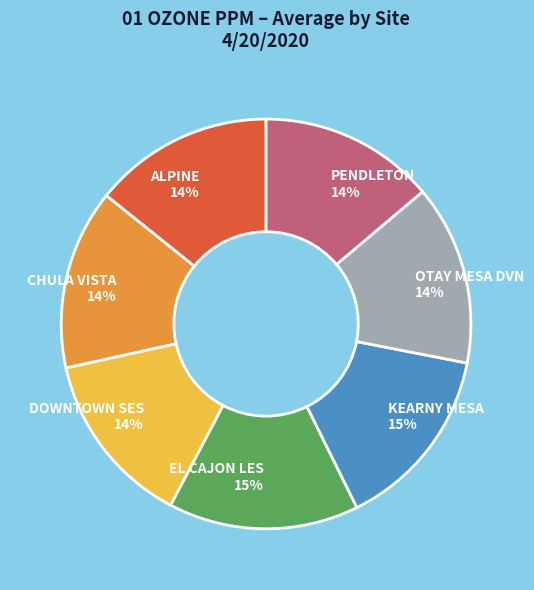

Combined, do PENDLETON 14% and DOWNTOWN SES 14% account for over 50%?

No